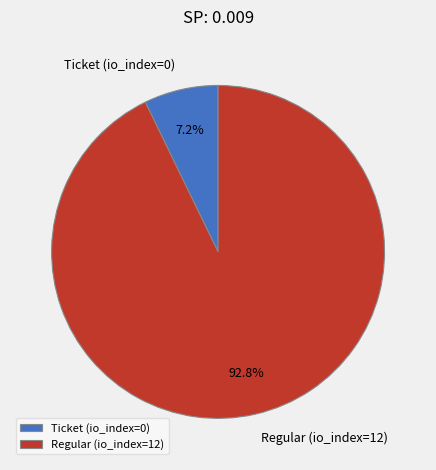

Which category has the biggest portion of the pie?

Regular (io_index=12)